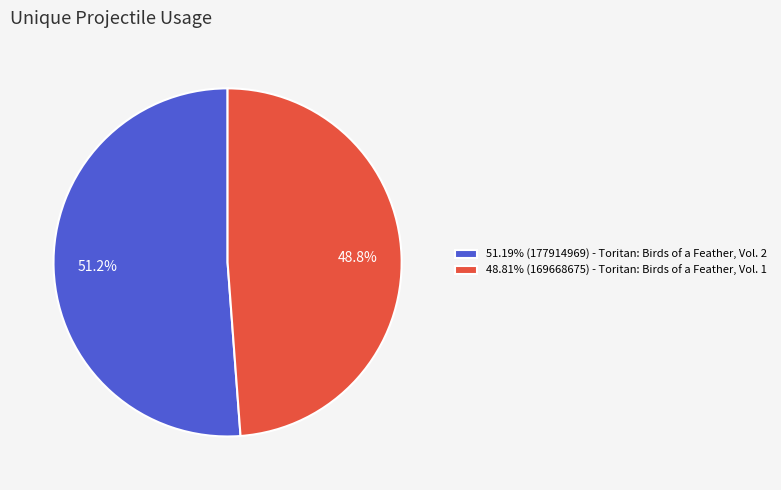

What percentage do 48.81% (169668675) - Toritan: Birds of a Feather, Vol. 1 and 51.19% (177914969) - Toritan: Birds of a Feather, Vol. 2 together represent?

100.0%